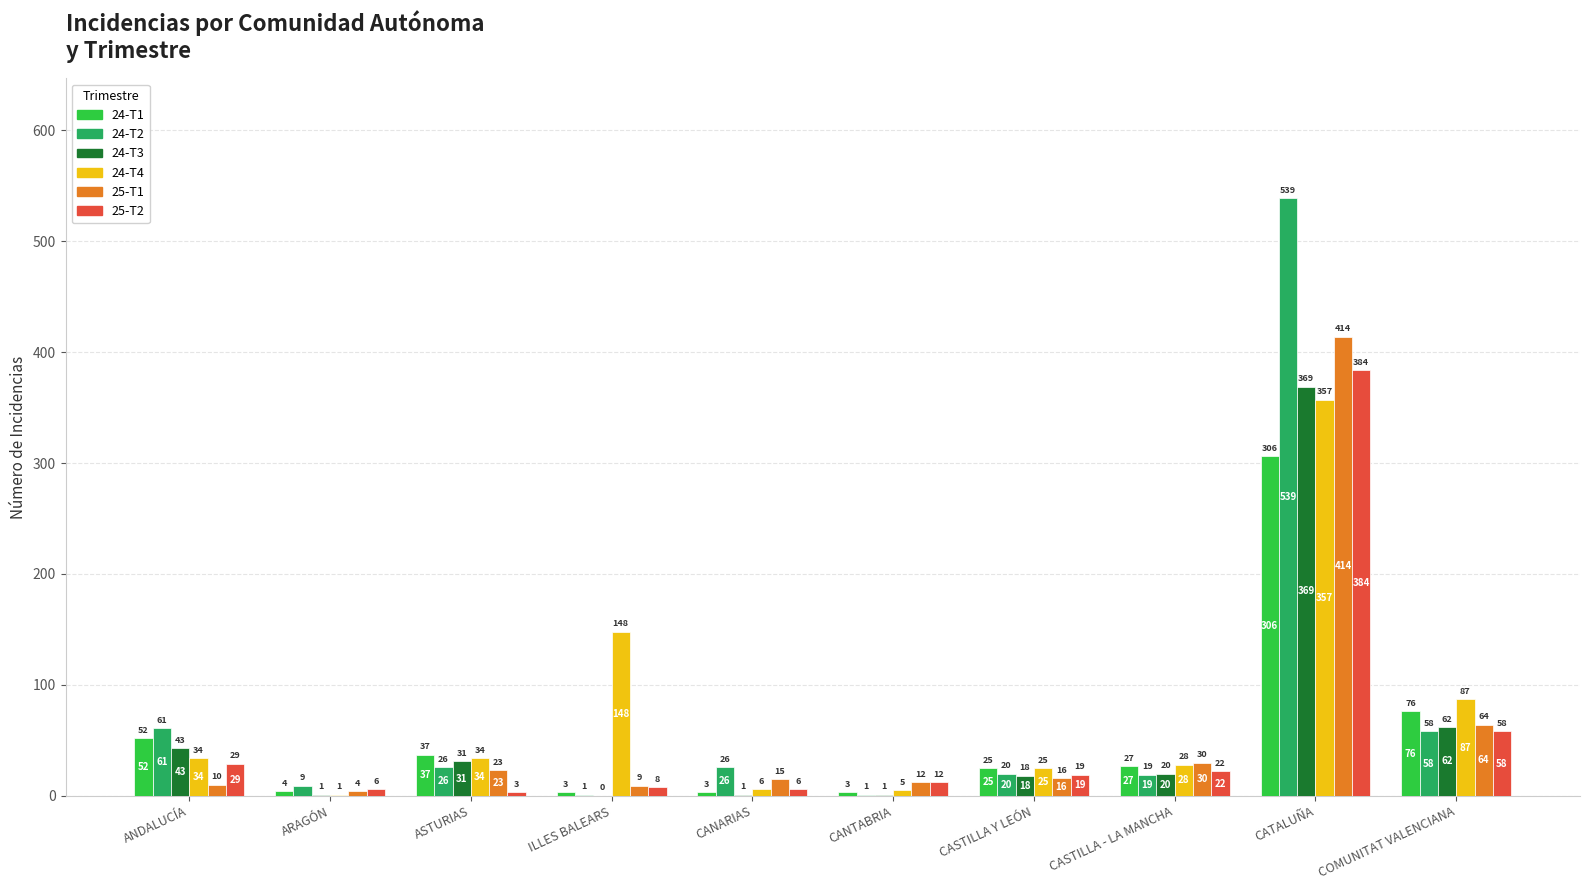

The value of 24-T1 at CATALUÑA is 527. True or false?

False